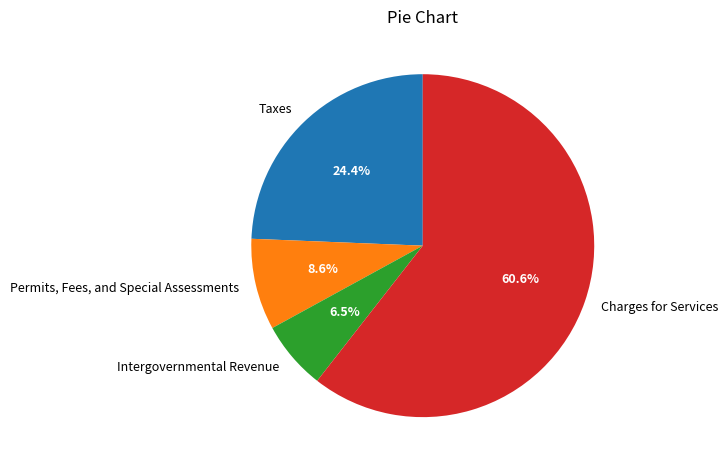

Rank the categories by value from highest to lowest.

Charges for Services, Taxes, Permits, Fees, and Special Assessments, Intergovernmental Revenue